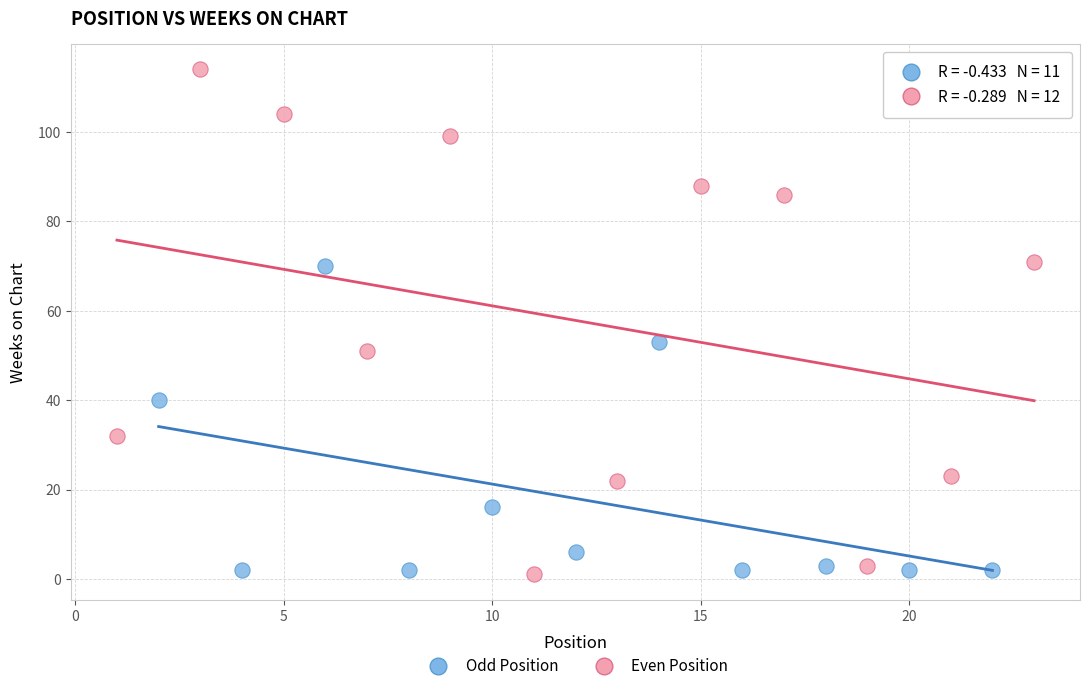

What are all the series names shown in the legend?

Odd Position, Even Position